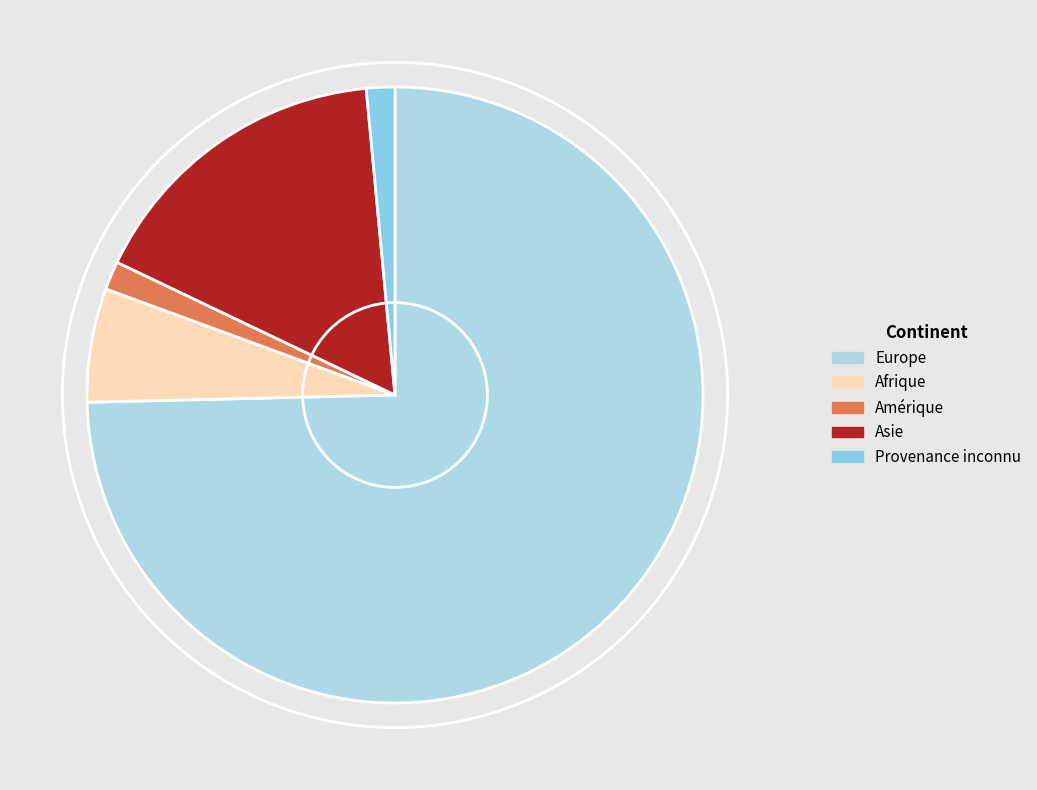

Which slice is the largest?

Europe